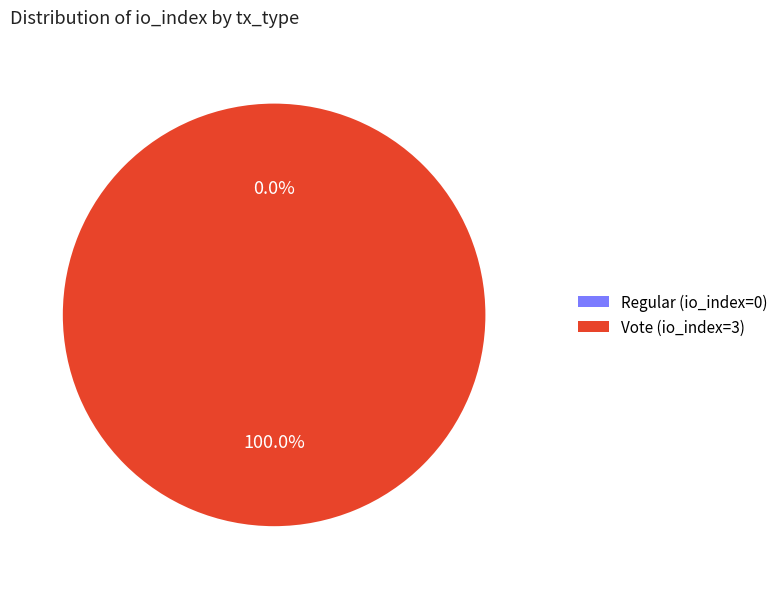

Between Vote (io_index=3) and Regular (io_index=0), which is larger?

Vote (io_index=3)